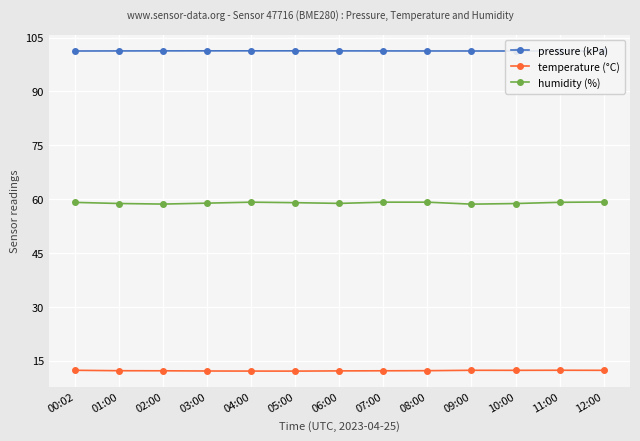

How many interior local peaks does the temperature (°C) series have?

2